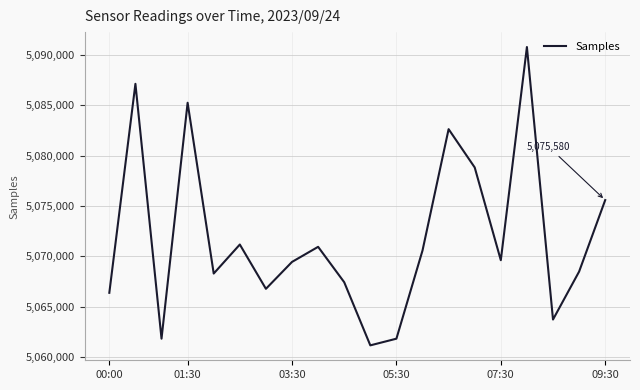

What is the maximum value shown in the chart?

5090773